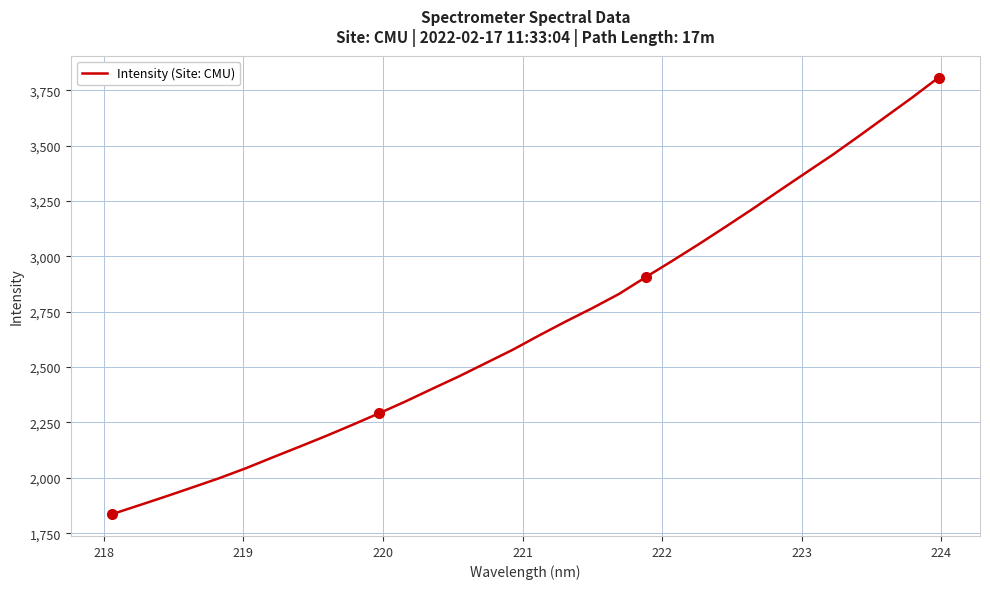

What is the maximum value shown in the chart?

3807.0